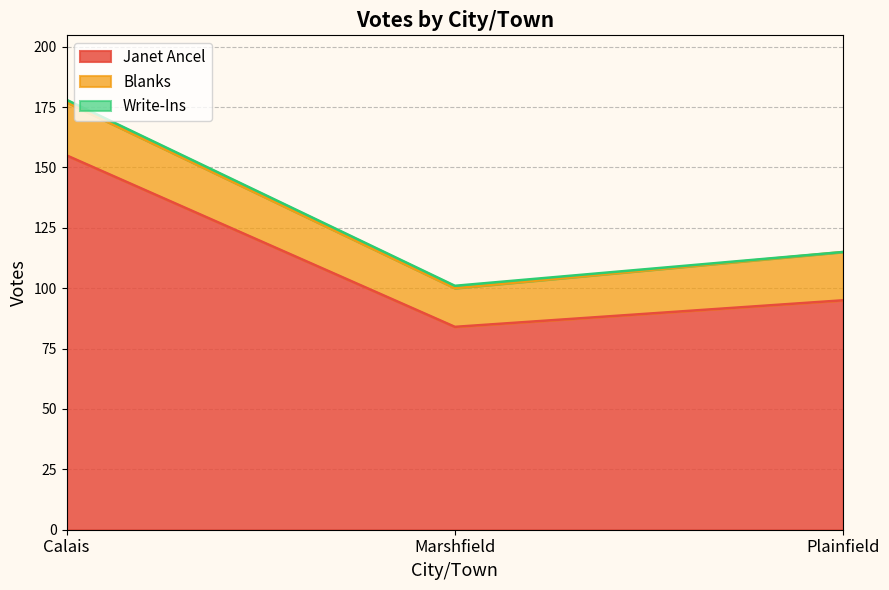

Which series has the largest total across all categories?

Janet Ancel